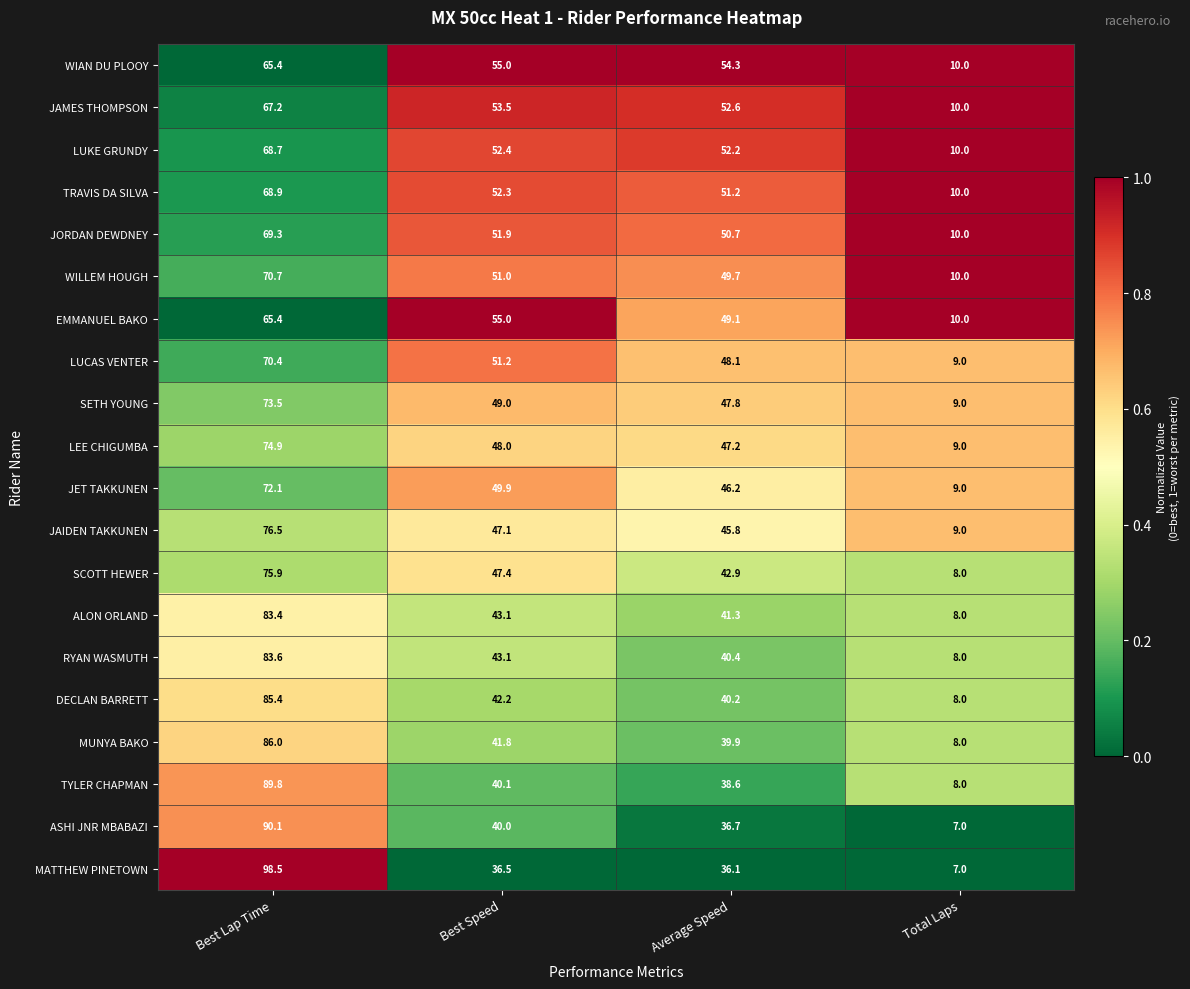

Is it true that JAIDEN TAKKUNEN equals 82.0 at Best Speed?

False